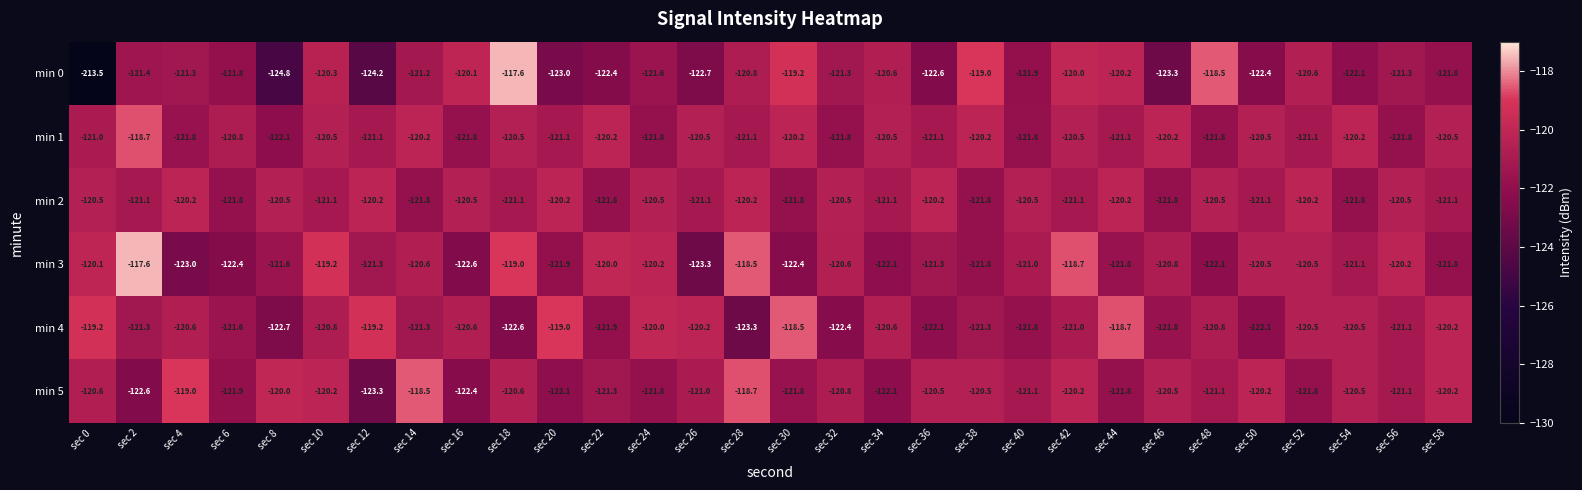

Read the min 1 value at sec 0.

-121.0